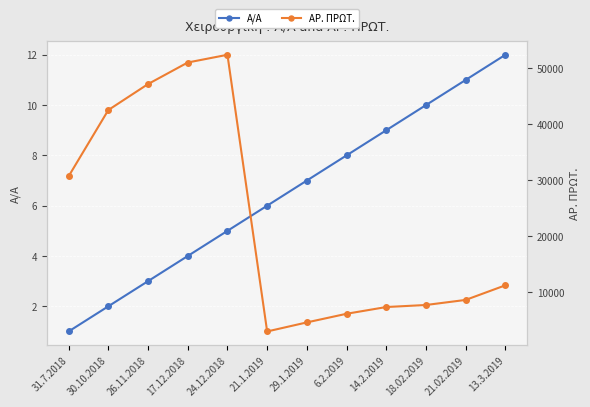

What position from the left is 29.1.2019?

7